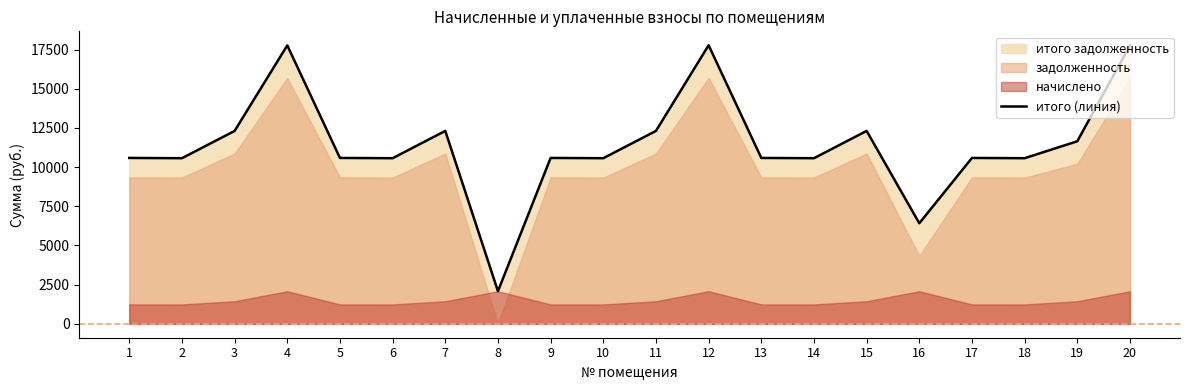

Which label corresponds to the largest value in the chart?

12